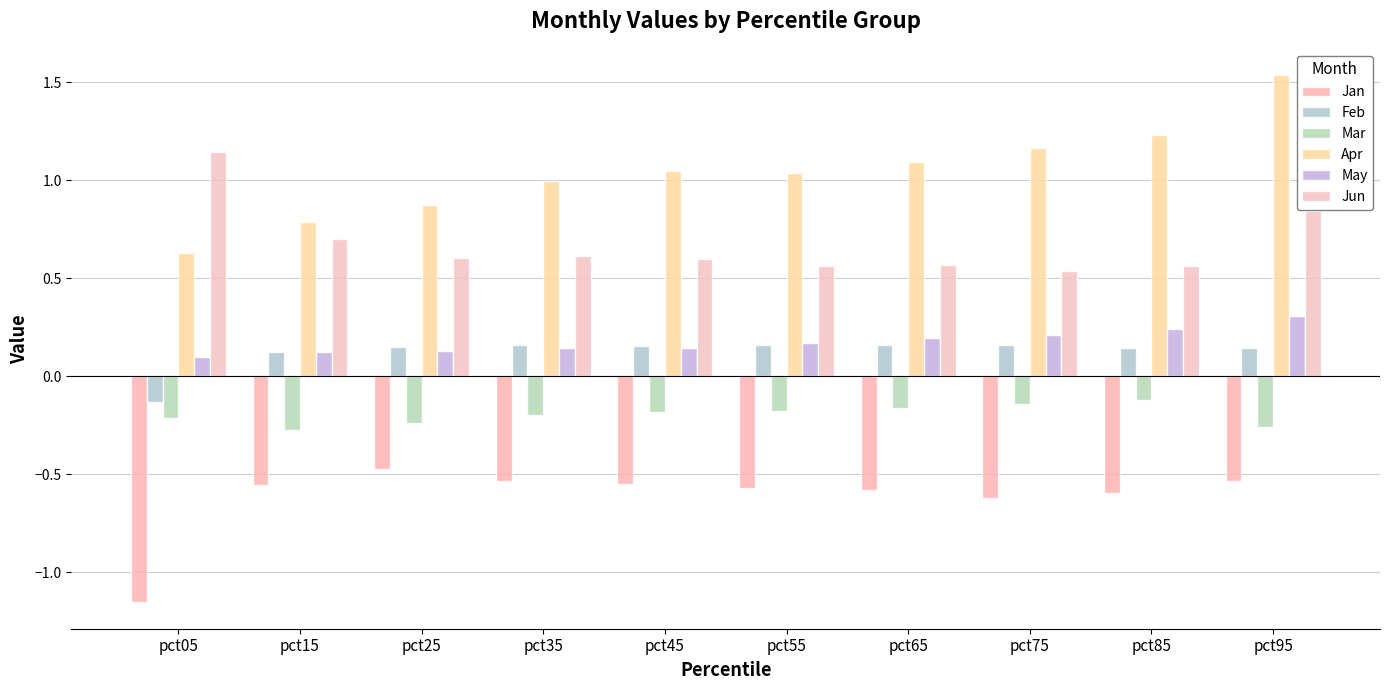

What is the sum of all Jan values?

-6.2